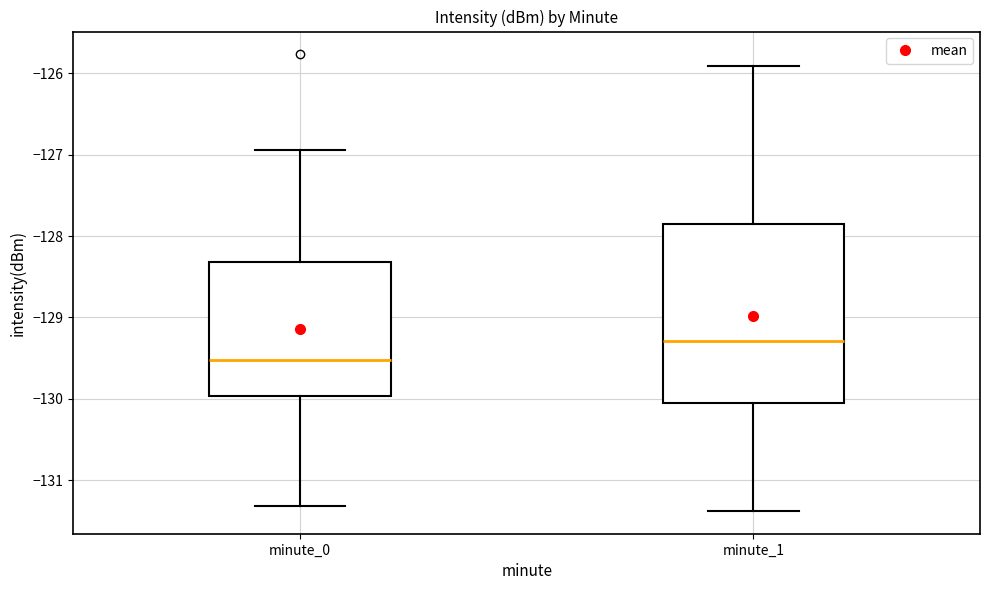

Reading left to right, read every box against the y-axis: the position of its median line, the range the box covers, and the ends of its whiskers. The values are not printed on the chart, so give them approximately, as read against the axis.

minute_0: median -129.5, box -130.0 to -128.3, whiskers -131.3 to -126.9
minute_1: median -129.3, box -130.0 to -127.9, whiskers -131.4 to -125.9